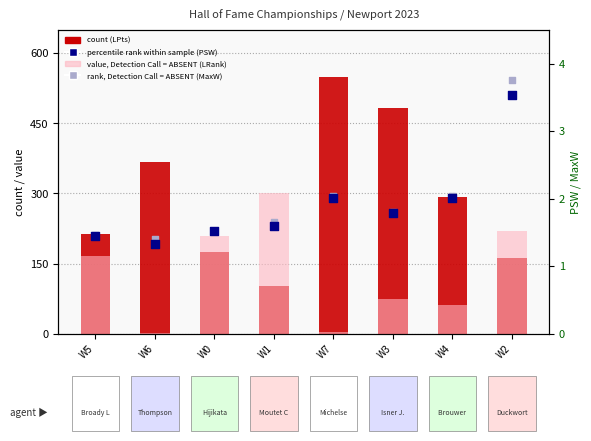

Is the value of MaxW (rank, absent) at W1 greater than the value of PSW (percentile rank) at W1?

Yes